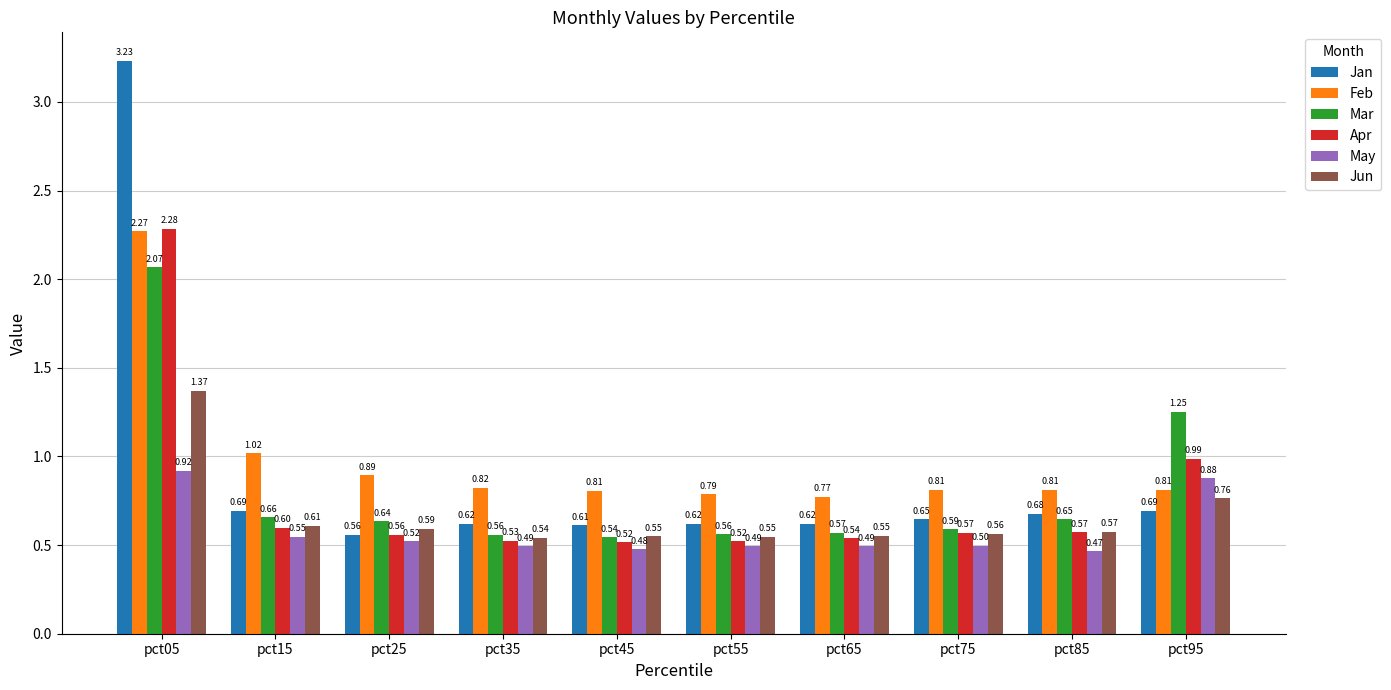

At how many categories does at least one series exceed 1?

3